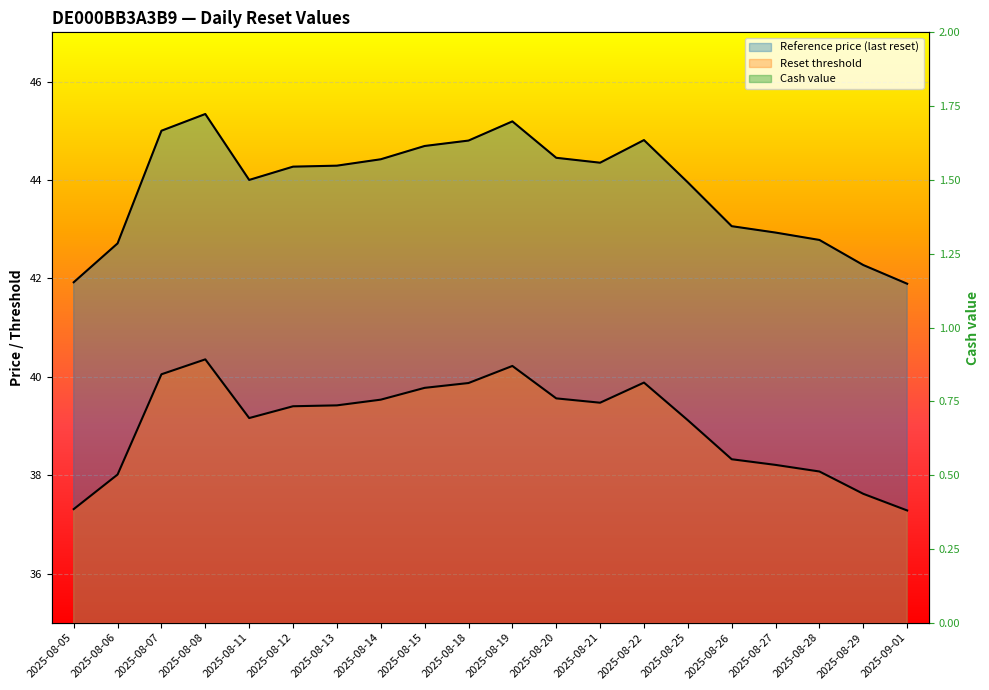

Is the value of Reset threshold at 2025-08-18 greater than the value of Cash value at 2025-08-12?

Yes